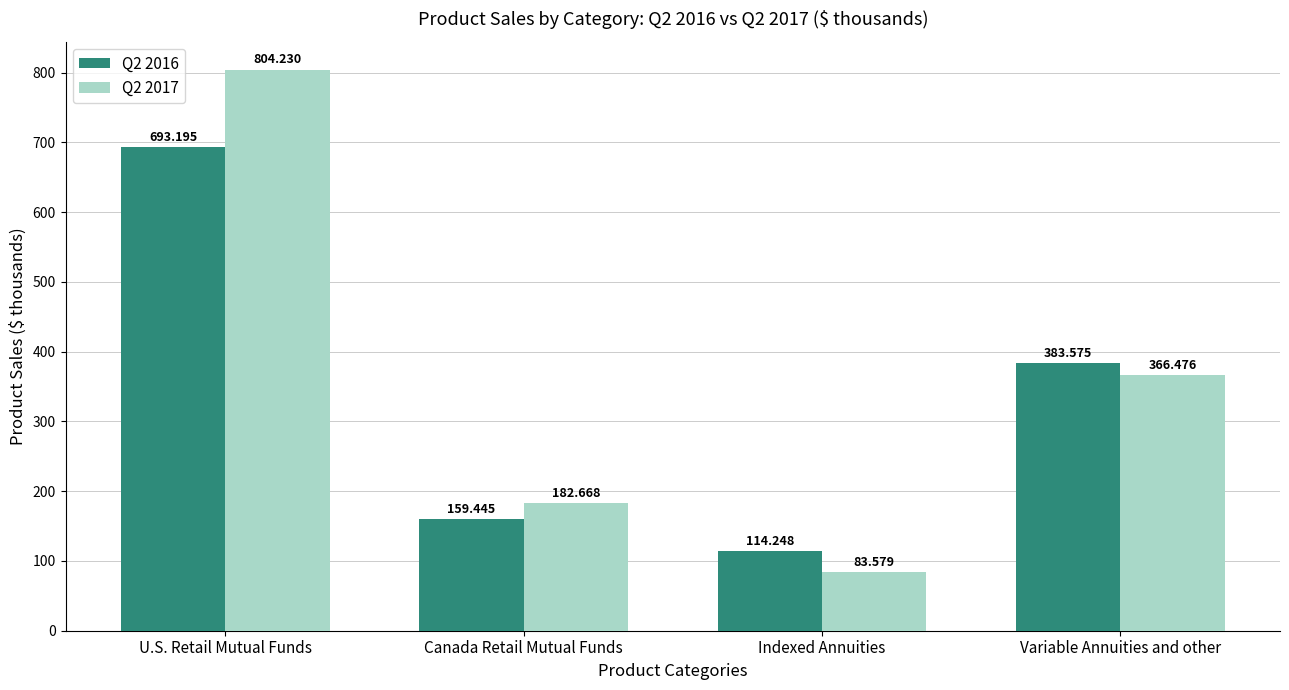

What is the value of the Q2 2016 bar at the 3rd from the left?

114.2